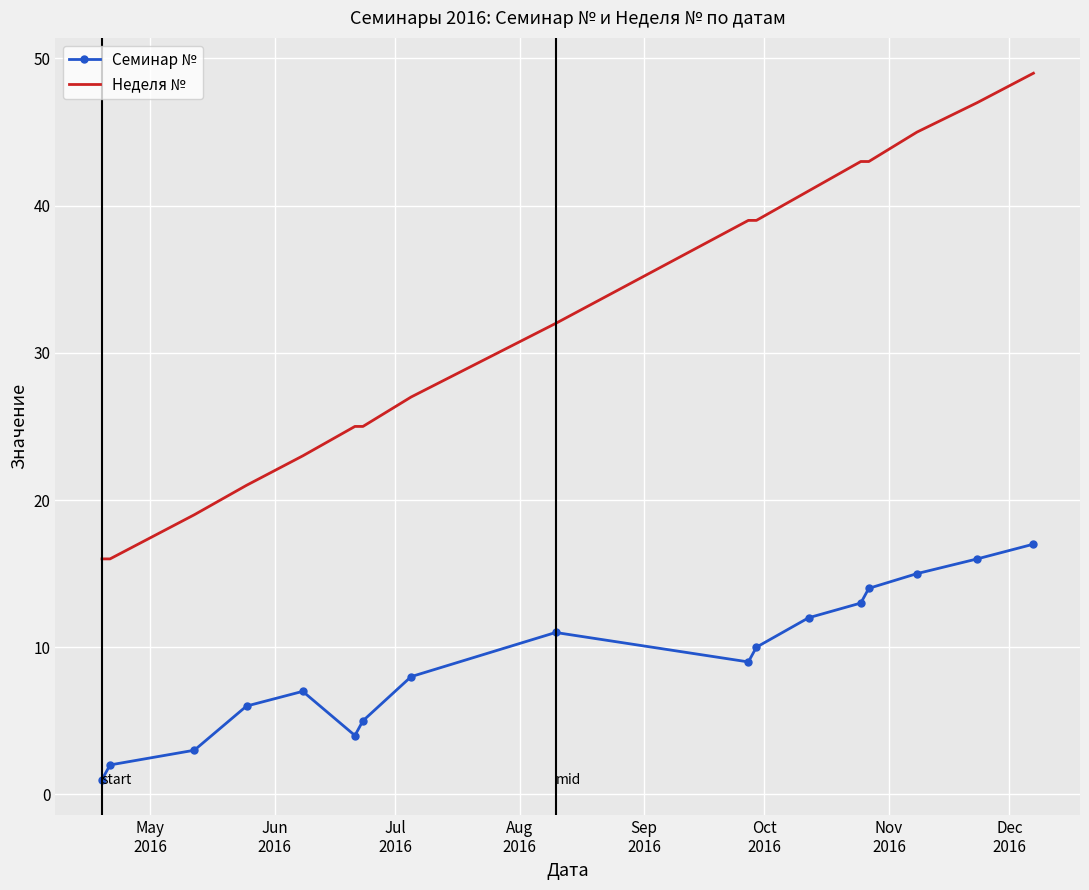

True or false: Неделя № and Семинар № intersect in this chart.

False